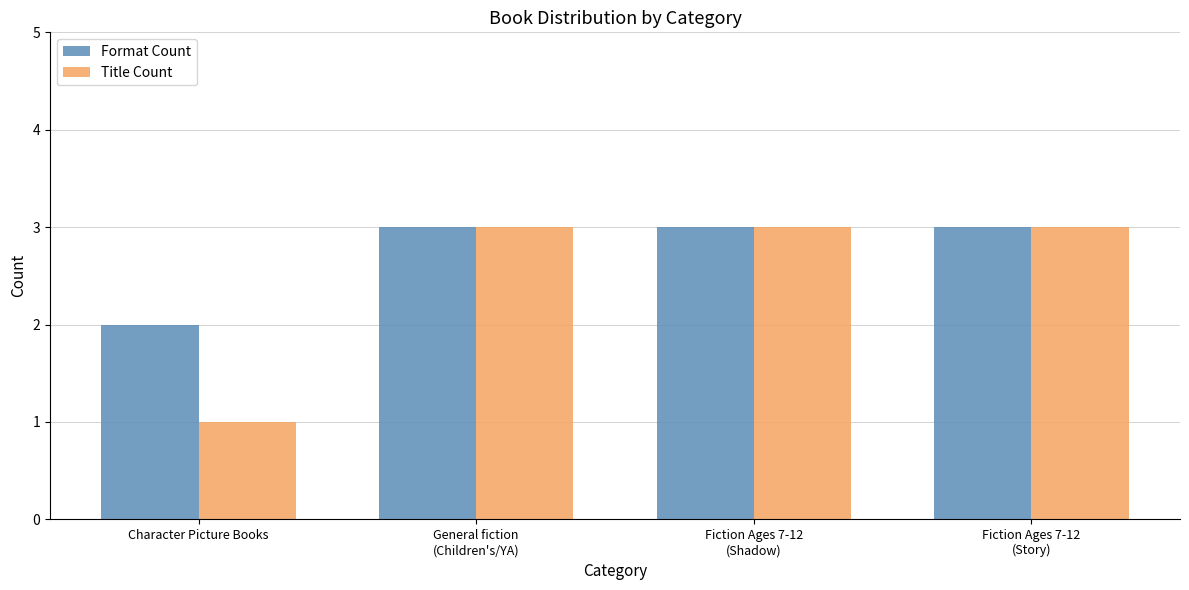

The value of Title Count at Fiction Ages 7-12
(Story) is 1. True or false?

False